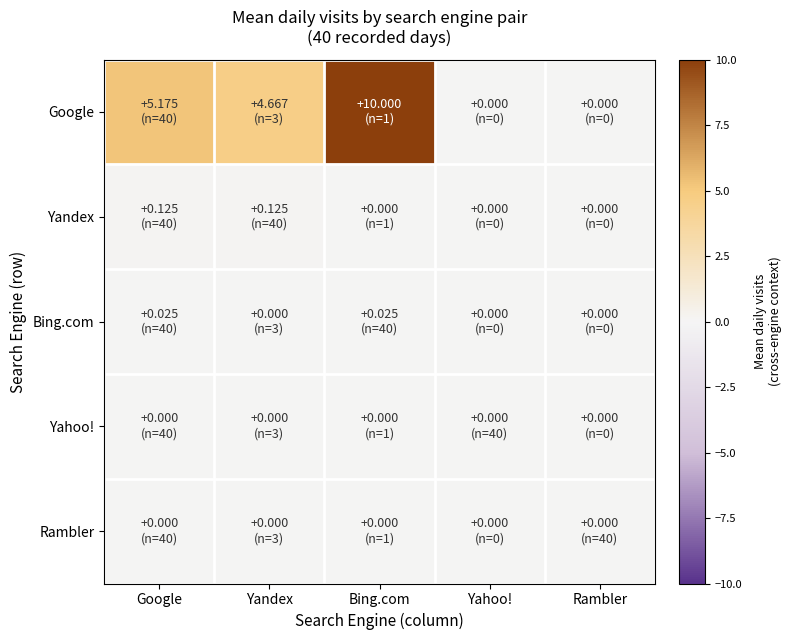

Count the number of categories in the chart.

5